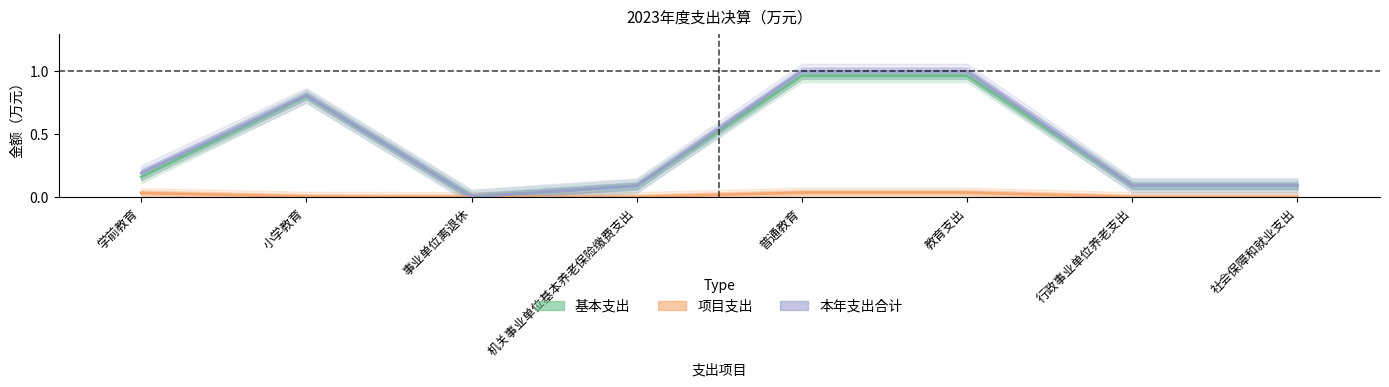

At which category is the sum across all series the highest?

普通教育